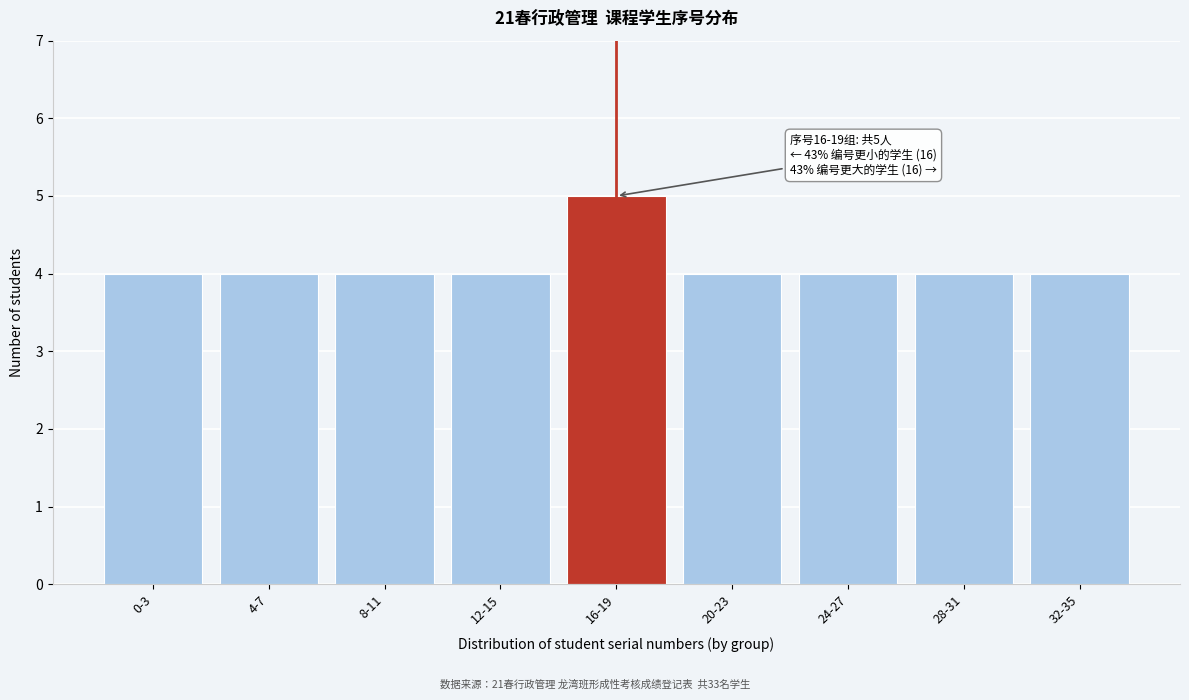

Reading right to left, extract all data points from this chart.

4	4	4	4	5	4	4	4	4